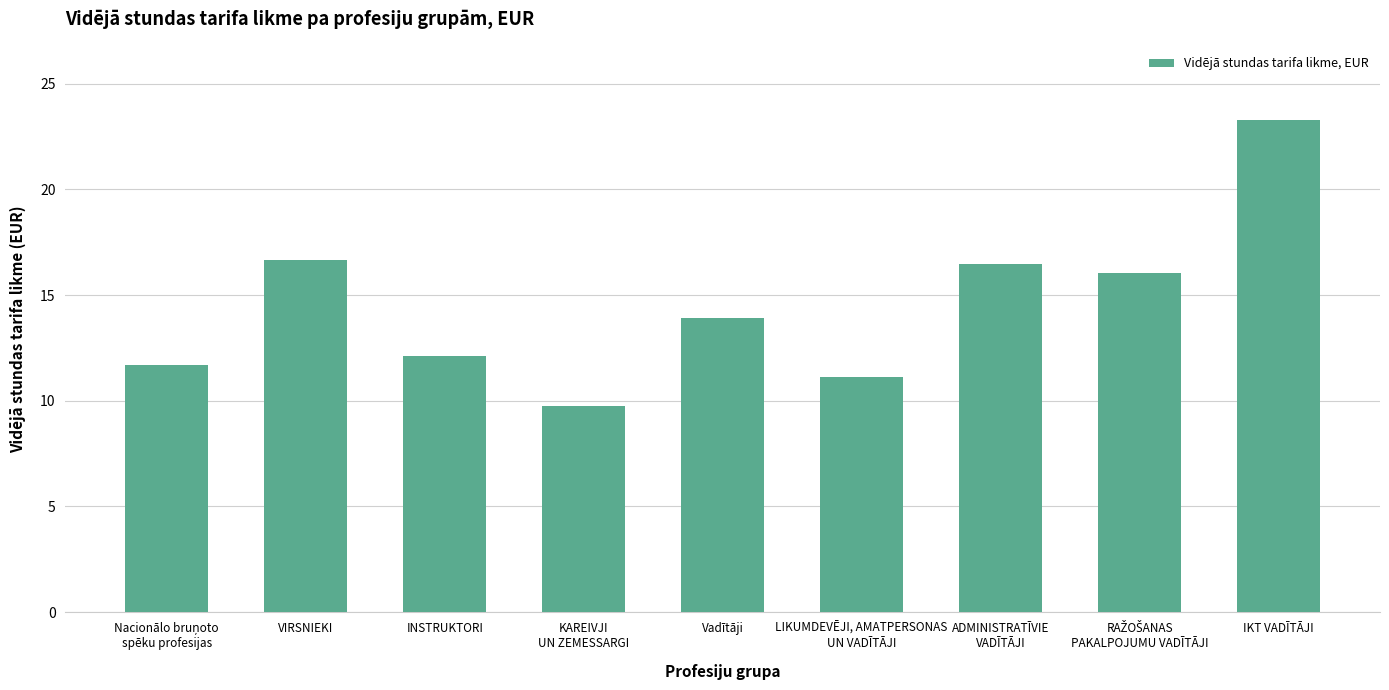

What is the label of the 4th bar from the right?

LIKUMDEVĒJI, AMATPERSONAS
UN VADĪTĀJI